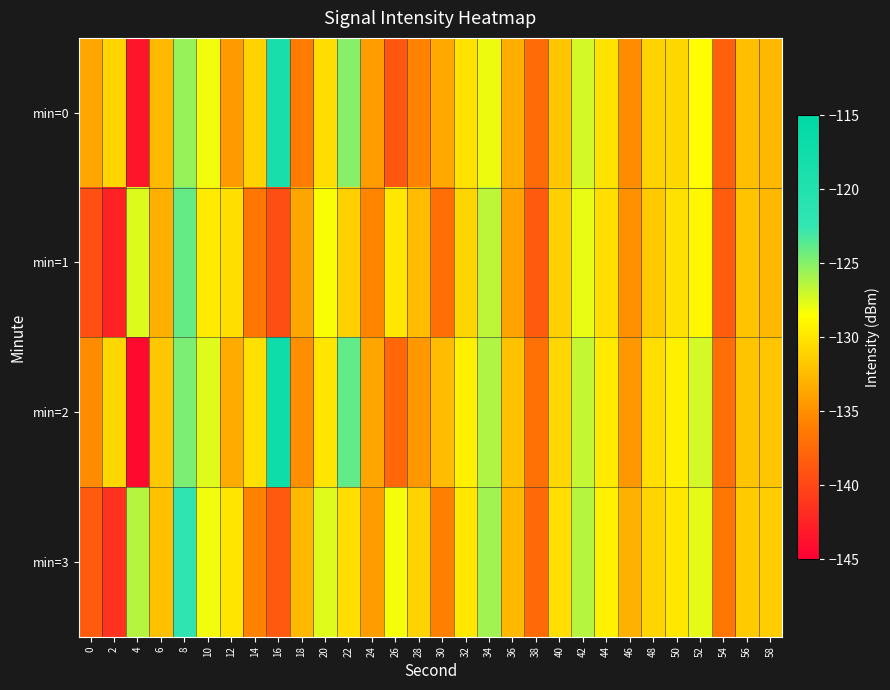

Reading right to left, transcribe all the data shown in this chart.

min=0: 58=-132.6	56=-132.3	54=-138.2	52=-128.6	50=-130.9	48=-131.1	46=-135.2	44=-130.2	42=-127.2	40=-131.8	38=-137.4	36=-133.2	34=-128.0	32=-130.2	30=-133.6	28=-135.8	26=-138.8	24=-134.3	22=-125.0	20=-130.5	18=-136.2	16=-118.6	14=-131.1	12=-134.3	10=-128.1	8=-125.5	6=-132.5	4=-143.4	2=-131.0	0=-133.7
min=1: 58=-132.7	56=-132.0	54=-138.5	52=-128.9	50=-130.2	48=-131.7	46=-135.0	44=-130.5	42=-127.9	40=-131.2	38=-138.6	36=-133.9	34=-126.5	32=-131.0	30=-137.1	28=-132.5	26=-129.9	24=-135.7	22=-131.2	20=-128.3	18=-133.8	16=-139.4	14=-136.6	12=-130.5	10=-129.6	8=-124.0	6=-133.2	4=-127.5	2=-142.6	0=-139.4
min=2: 58=-131.9	56=-132.0	54=-137.1	52=-127.2	50=-129.3	48=-130.4	46=-134.5	44=-129.7	42=-126.8	40=-130.9	38=-137.0	36=-132.1	34=-126.2	32=-129.3	30=-132.4	28=-134.5	26=-137.7	24=-133.8	22=-123.9	20=-130.0	18=-135.1	16=-117.2	14=-130.3	12=-133.4	10=-127.5	8=-124.7	6=-131.8	4=-144.3	2=-130.9	0=-135.2
min=3: 58=-131.4	56=-131.5	54=-136.7	52=-127.8	50=-129.9	48=-131.0	46=-133.1	44=-129.2	42=-126.3	40=-130.4	38=-137.5	36=-132.7	34=-125.8	32=-129.9	30=-136.0	28=-131.1	26=-128.2	24=-134.3	22=-130.4	20=-127.5	18=-132.7	16=-138.8	14=-135.9	12=-130.0	10=-128.1	8=-122.1	6=-132.2	4=-126.3	2=-141.4	0=-138.5